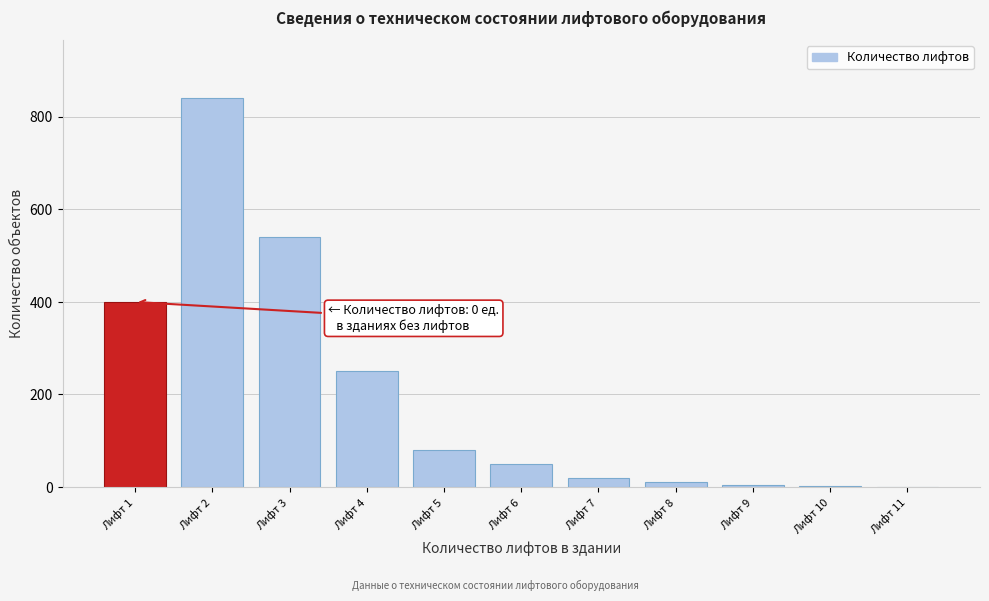

Where is the data nearest to the value 420?

Лифт 1